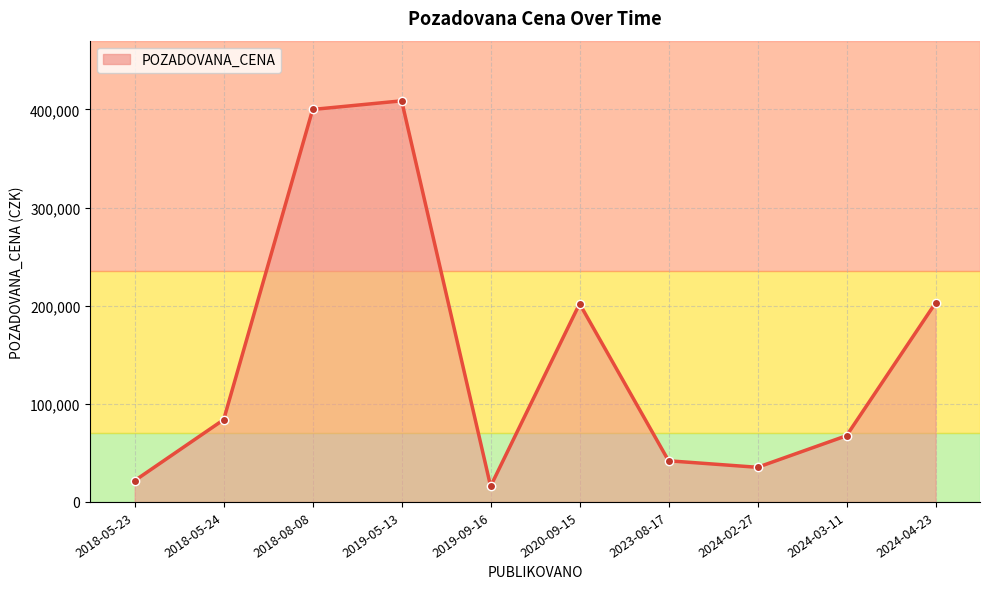

What is the ratio of the value at 2024-04-23 to the value at 2023-08-17?

4.8